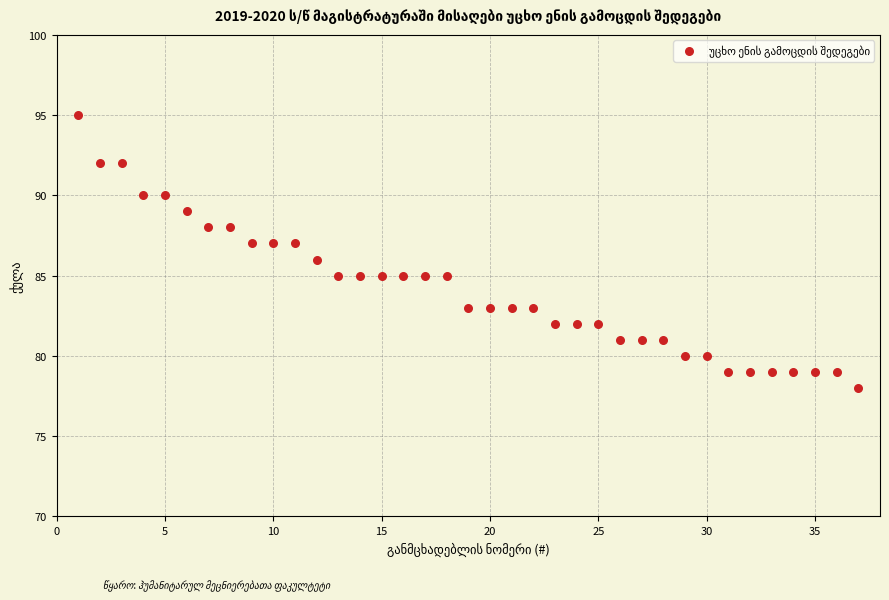

What is the range of X values (max minus min)?

36